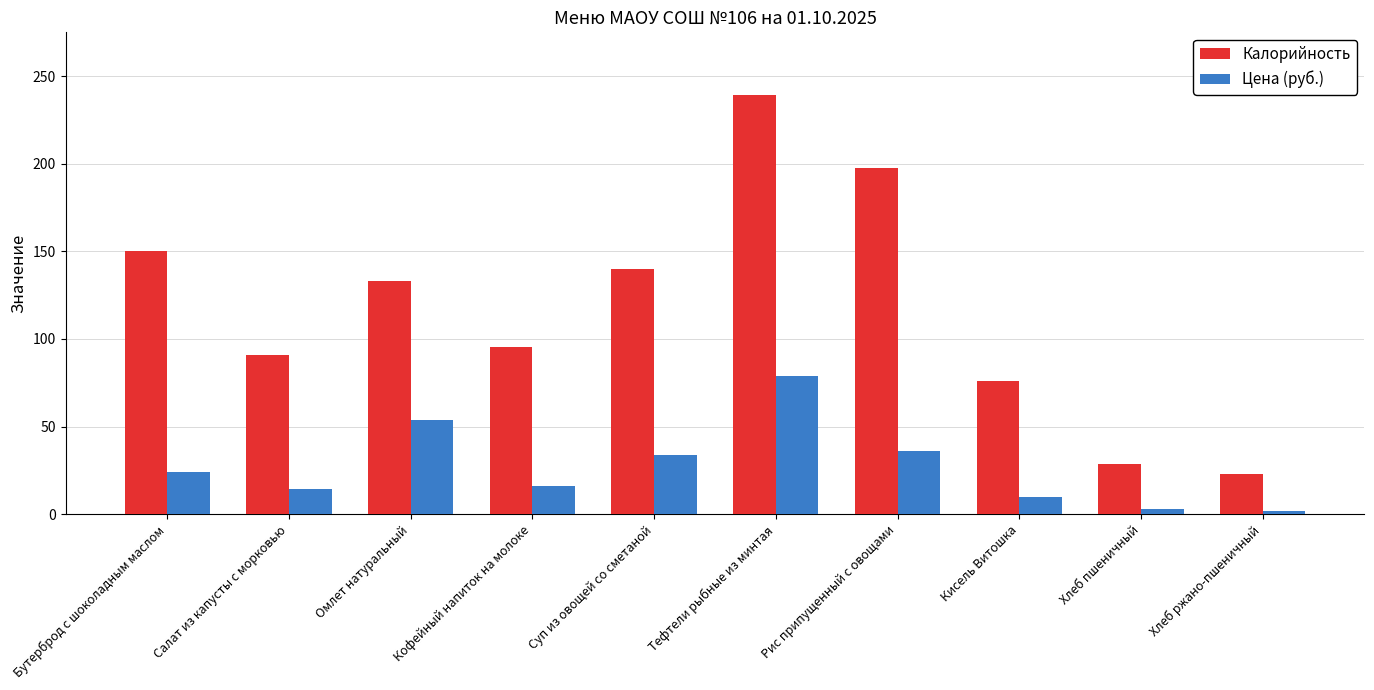

At which category is the sum across all series the highest?

Тефтели рыбные из минтая